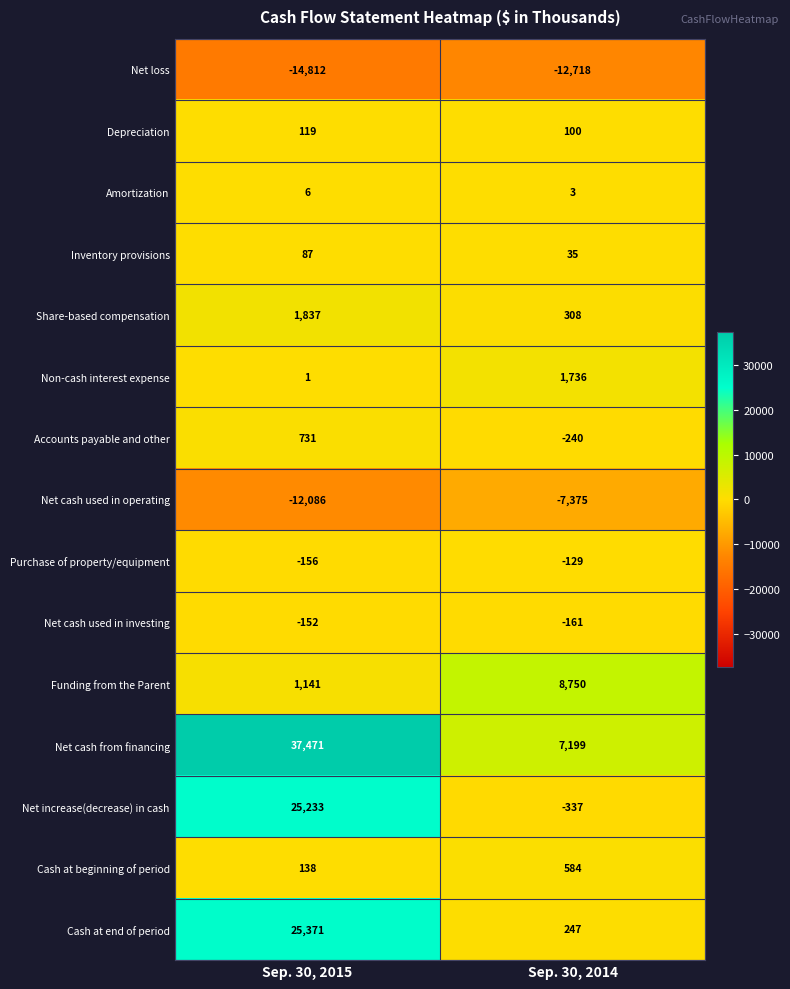

What is the average value of the Net cash used in operating series?

-9730